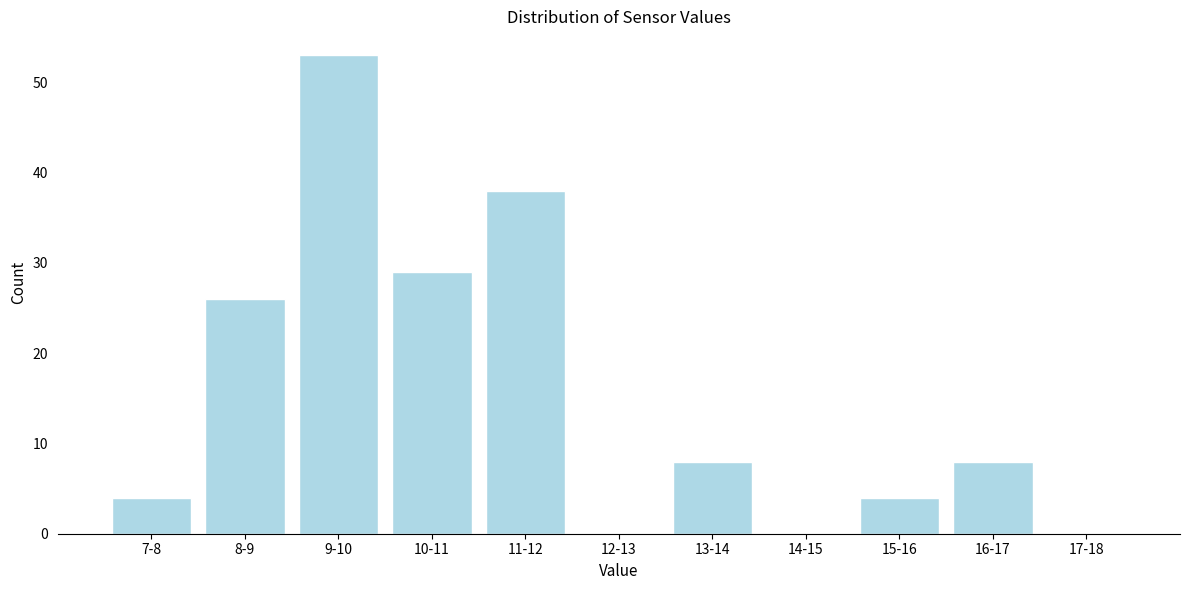

Reading left to right, extract all data points from this chart.

7-8=4	8-9=26	9-10=53	10-11=29	11-12=38	12-13=0	13-14=8	14-15=0	15-16=4	16-17=8	17-18=0